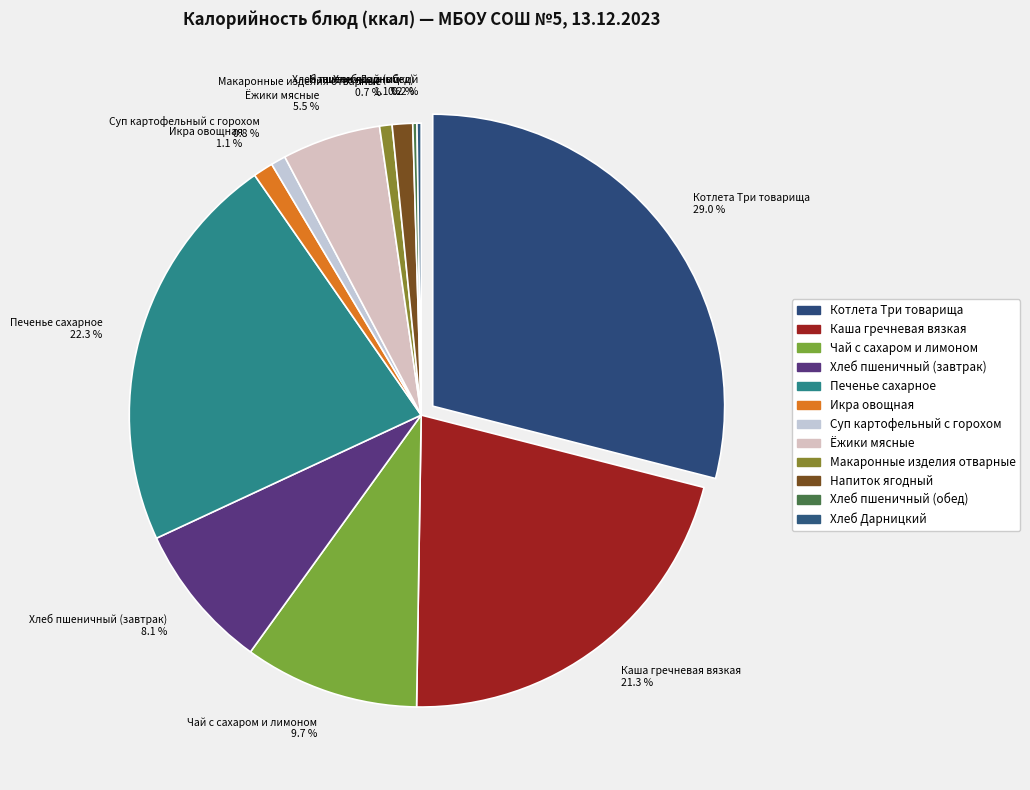

To the nearest percent, what is the difference between the largest and smallest slice percentages?

29%